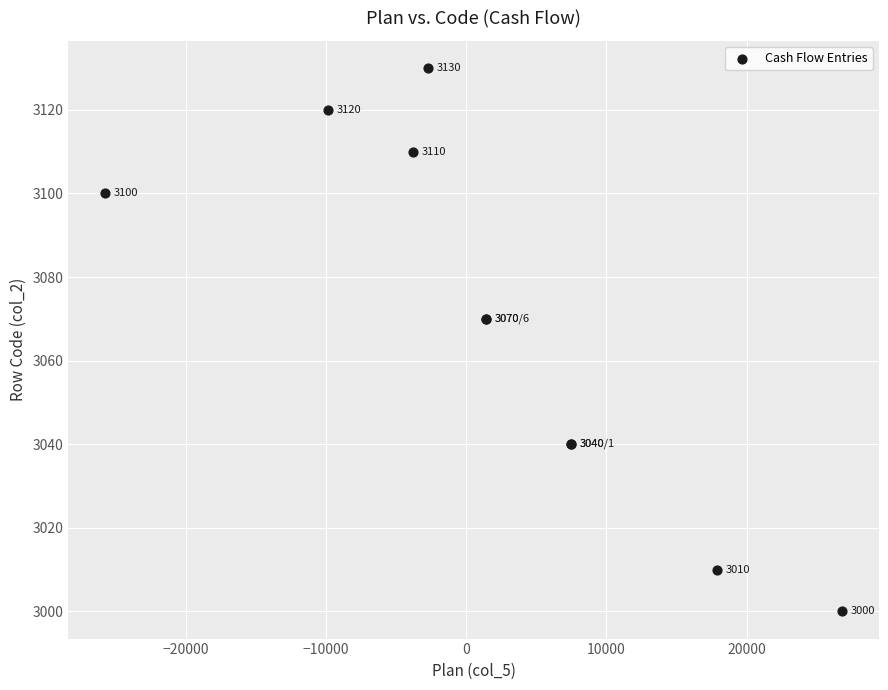

What Y value in the scatter plot is closest to 3065?

3070